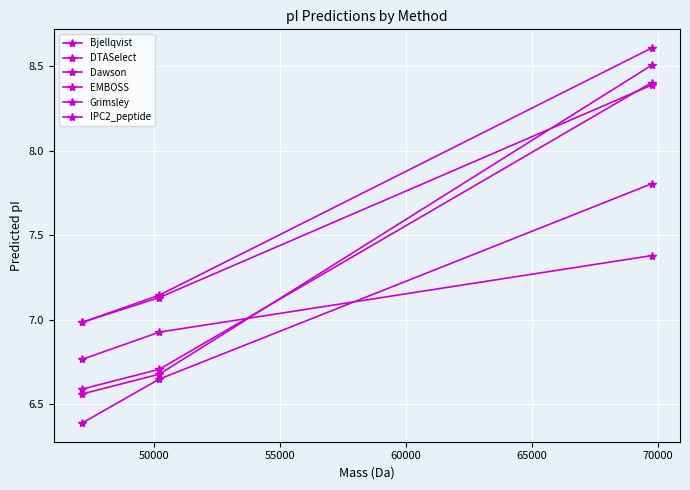

How many series are shown in this chart?

6